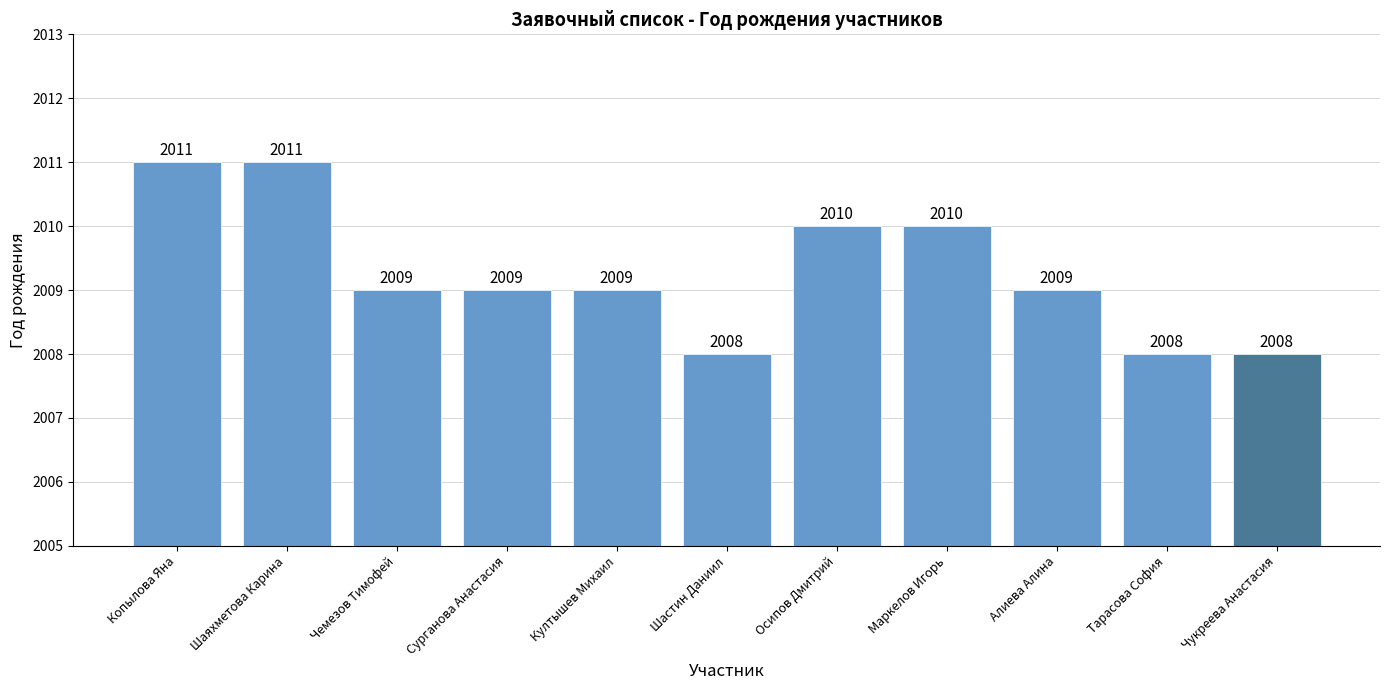

What position from the left is Маркелов Игорь?

8